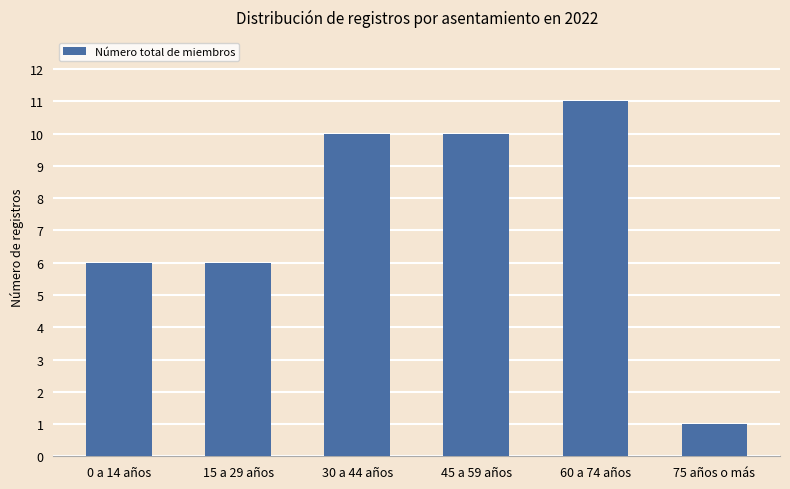

How many data points are less than 10?

3